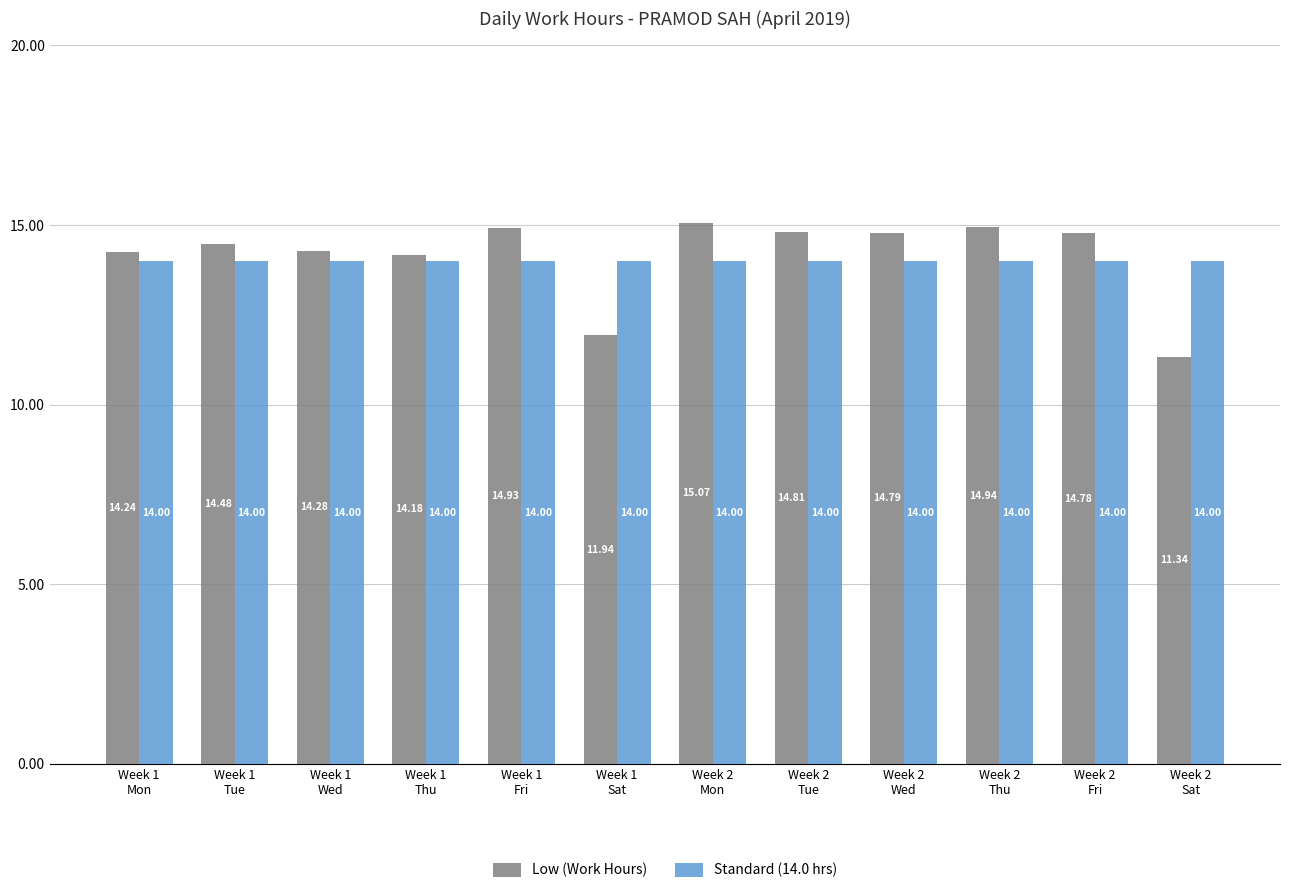

What position from the right is Week 2
Sat?

1